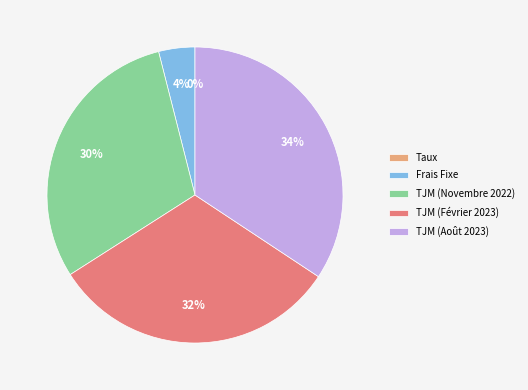

Do Frais Fixe and TJM (Août 2023) together represent more than half of the pie?

No